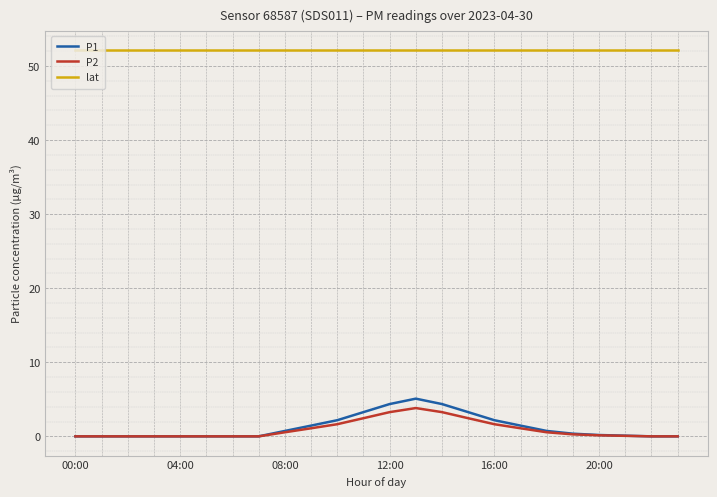

Which series has the widest spread of values?

P1